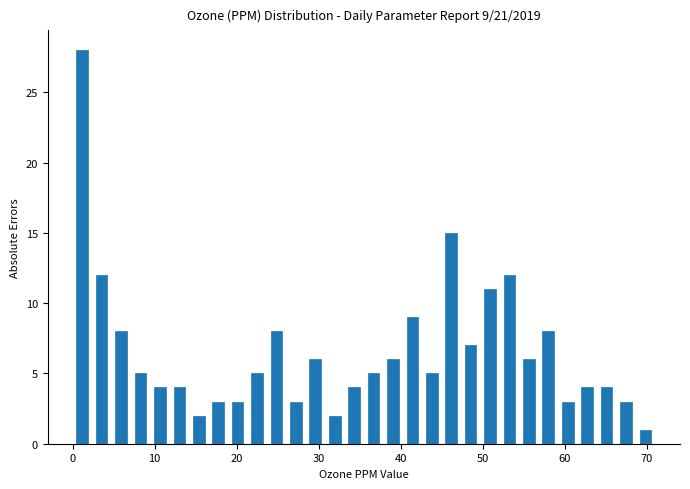

Read against the x-axis, roughly where is the centre of the tallest bar?

1